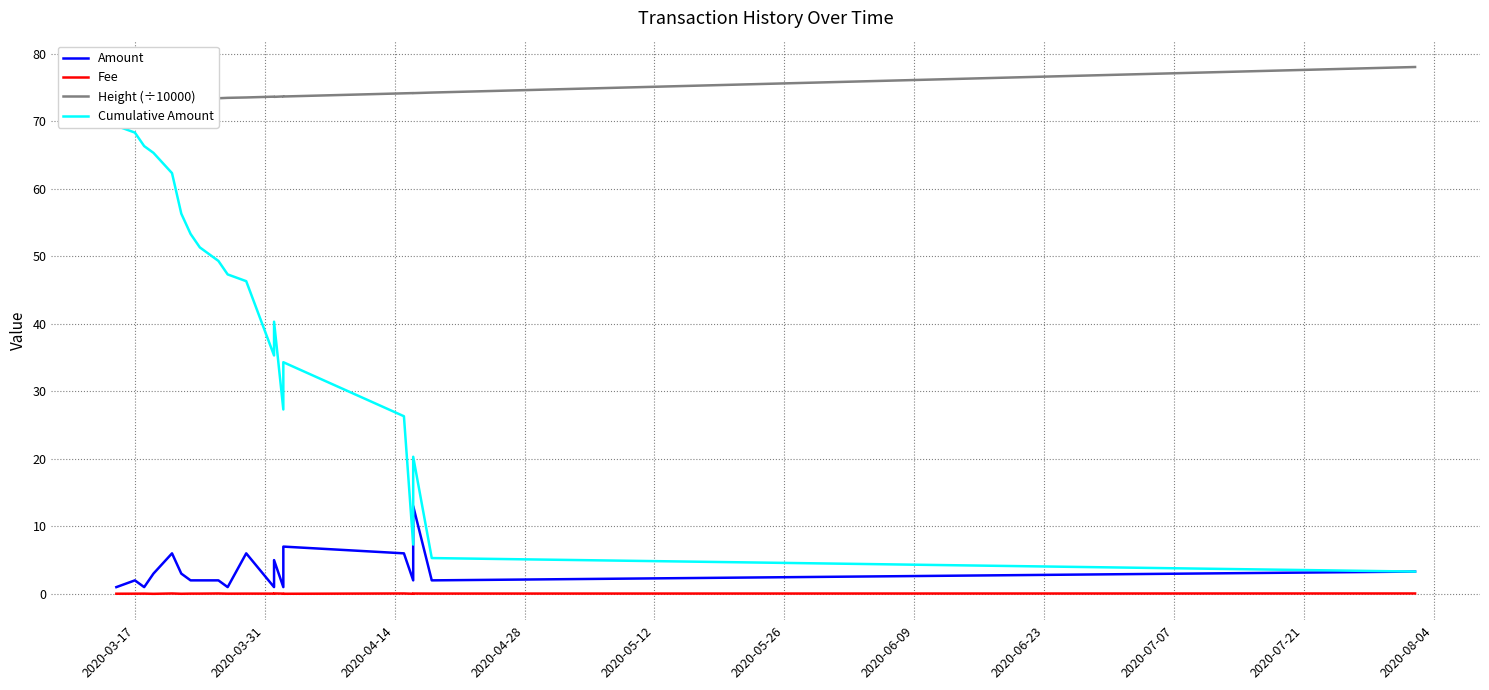

True or false: Amount has more than 1 points higher than both neighbors.

True